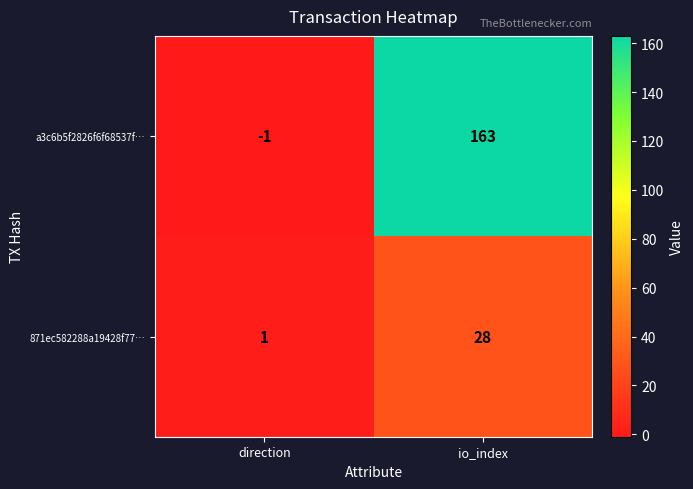

How many data points does each series have?

2